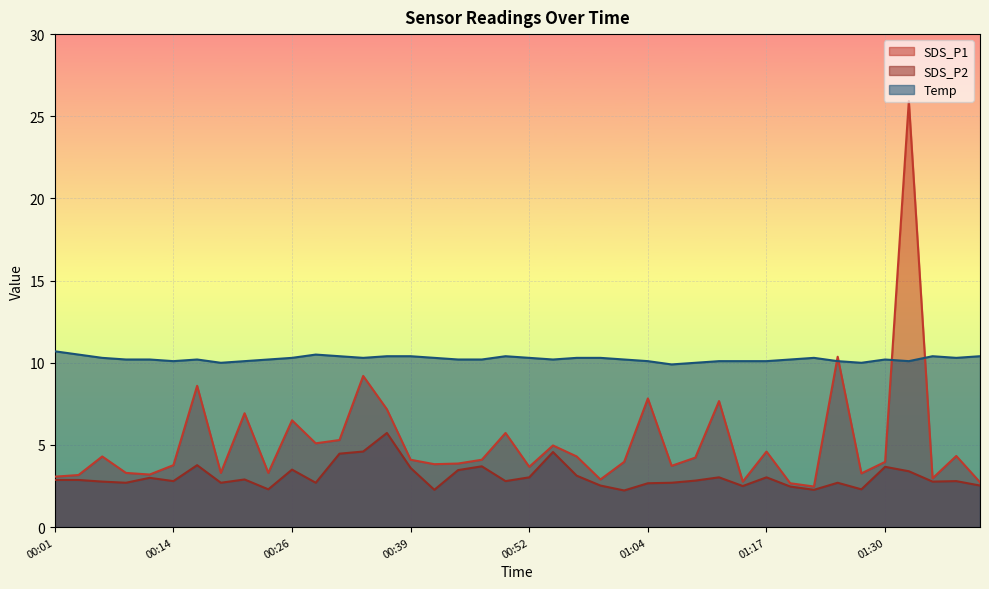

Which has a higher value, 01:12 or 01:14?

01:12